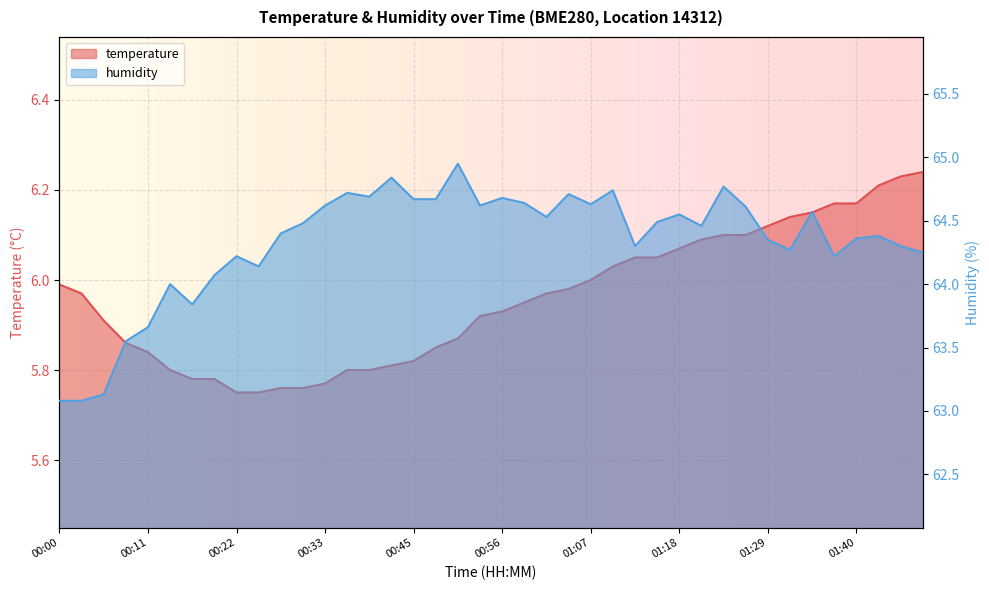

Which series changed the most between 00:09 and 00:22?

humidity